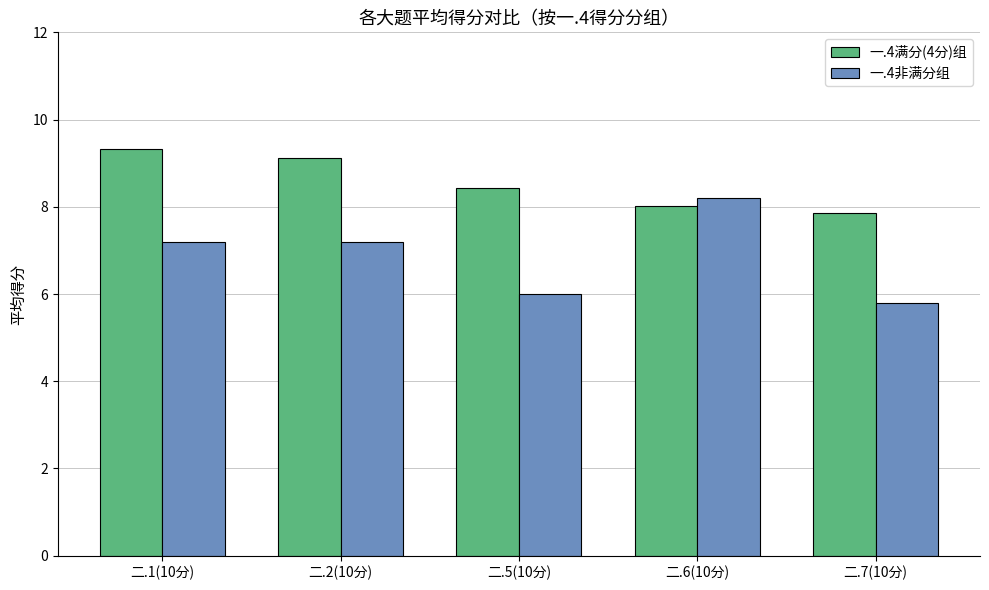

What is the spread (max minus min) of values at 二.1(10分)?

2.1